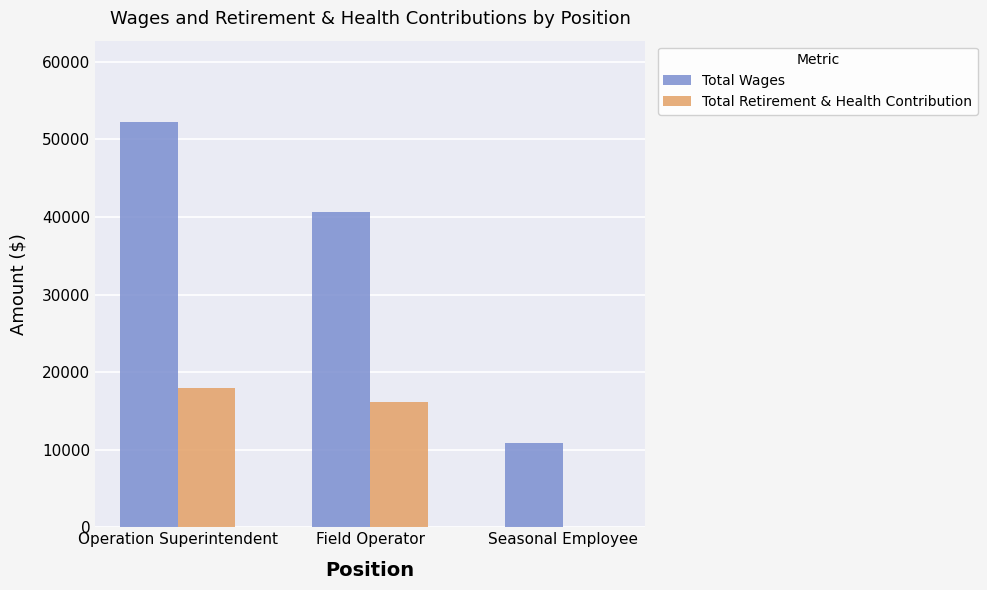

Does the chart contain stacked bars?

No